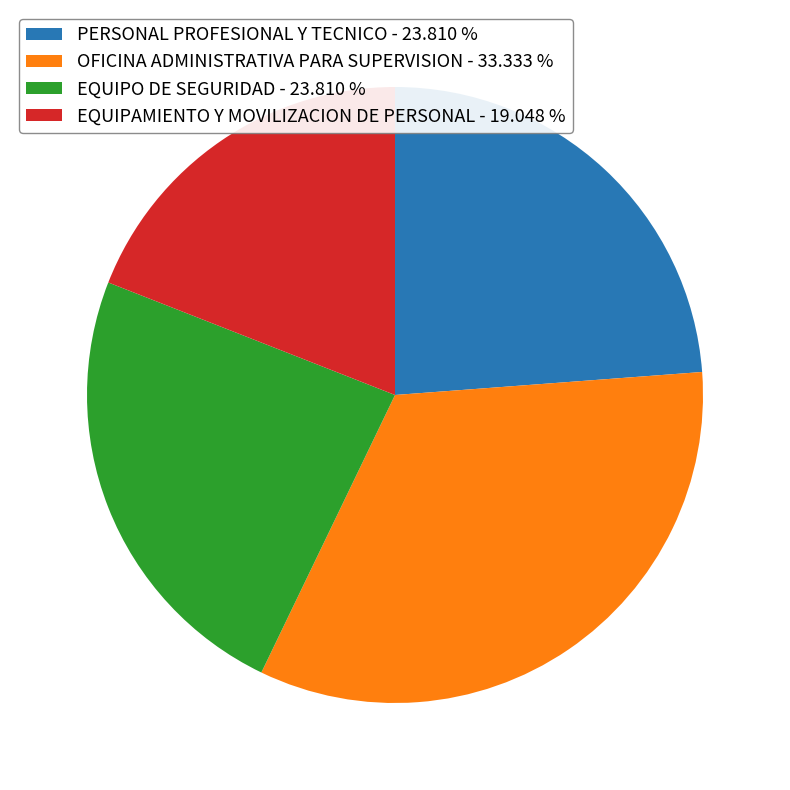

Approximately how many times larger is the value at EQUIPAMIENTO Y MOVILIZACION DE PERSONAL - 19.048 % compared to PERSONAL PROFESIONAL Y TECNICO - 23.810 %?

0.8